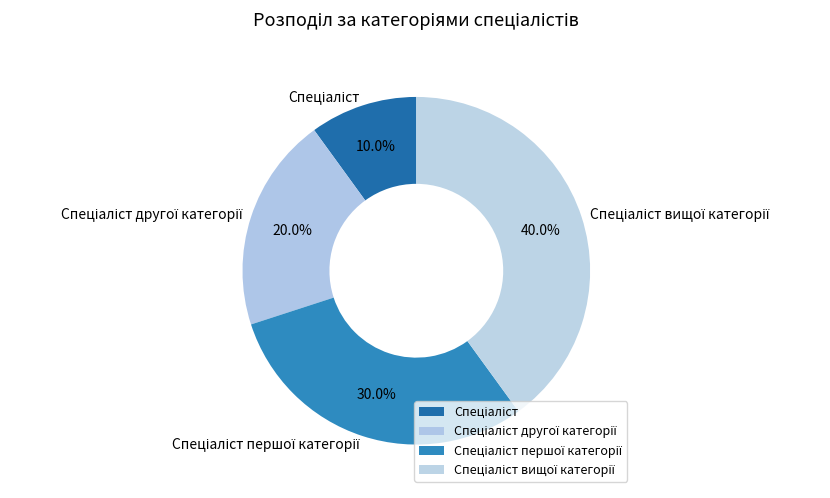

Does any single category account for the majority?

No